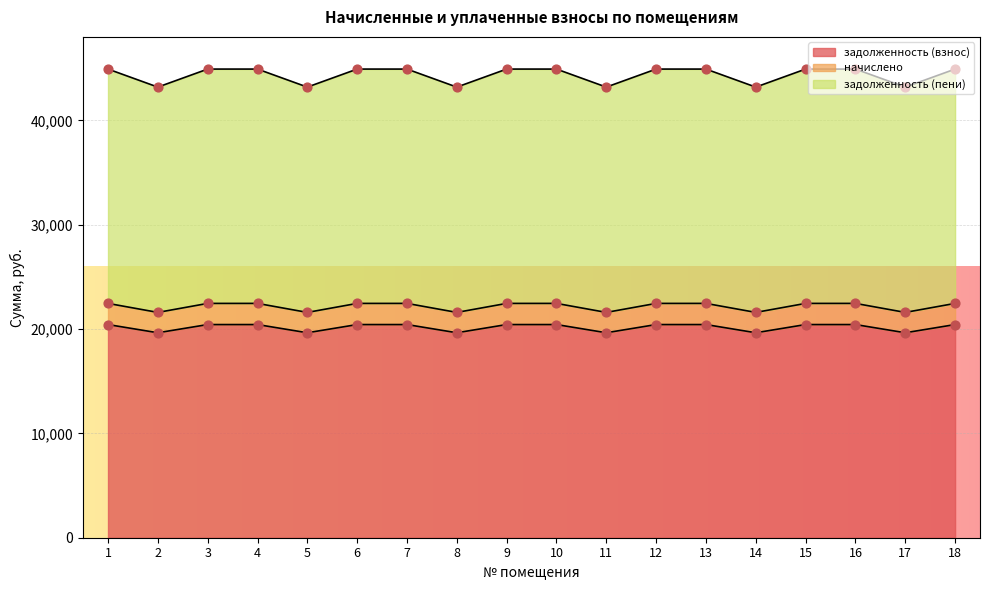

Which series reaches the minimum Y coordinate?

задолженность (взнос)